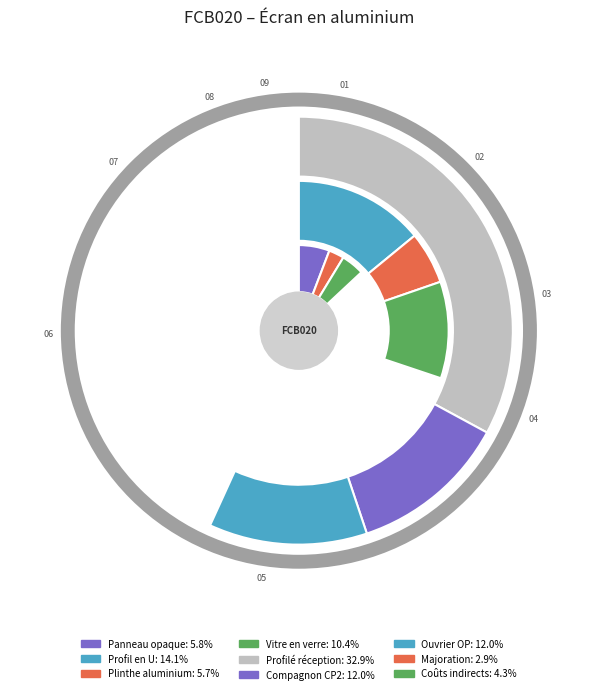

Approximately how many times larger is the value at Profil en U compared to Panneau opaque?

2.4